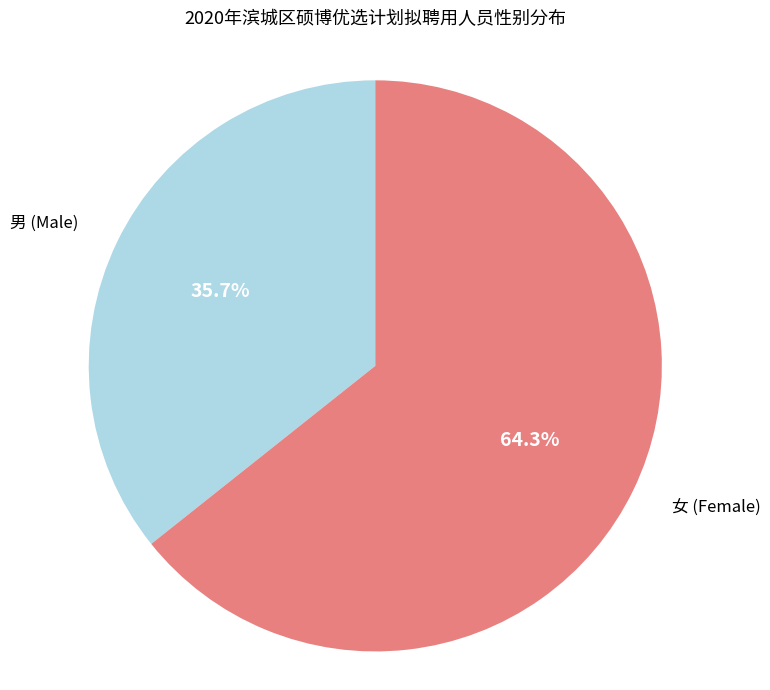

Approximately how many times larger is the value at 女 (Female) compared to 男 (Male)?

1.8